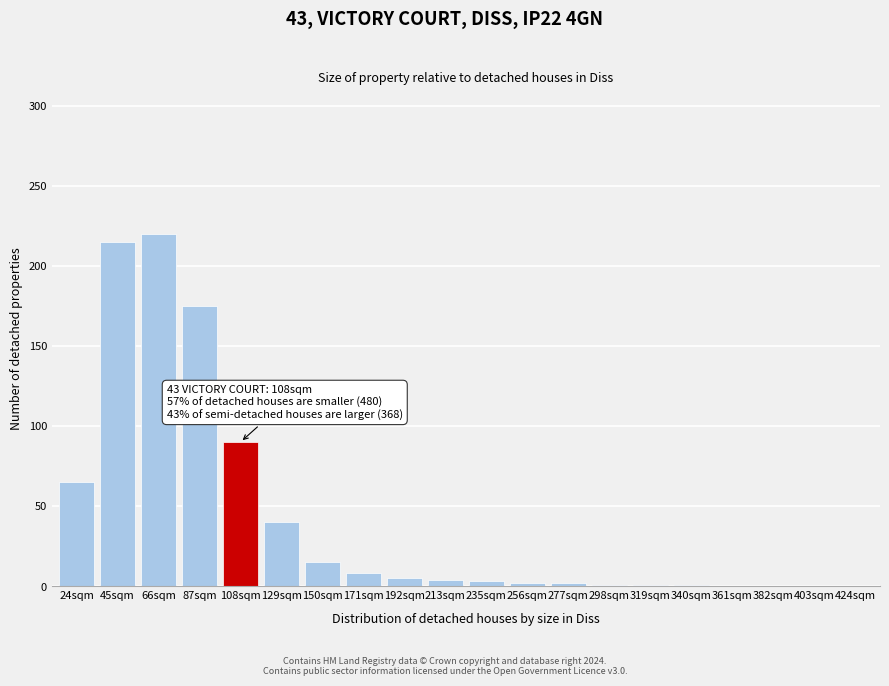

What is the sum of all values?

847